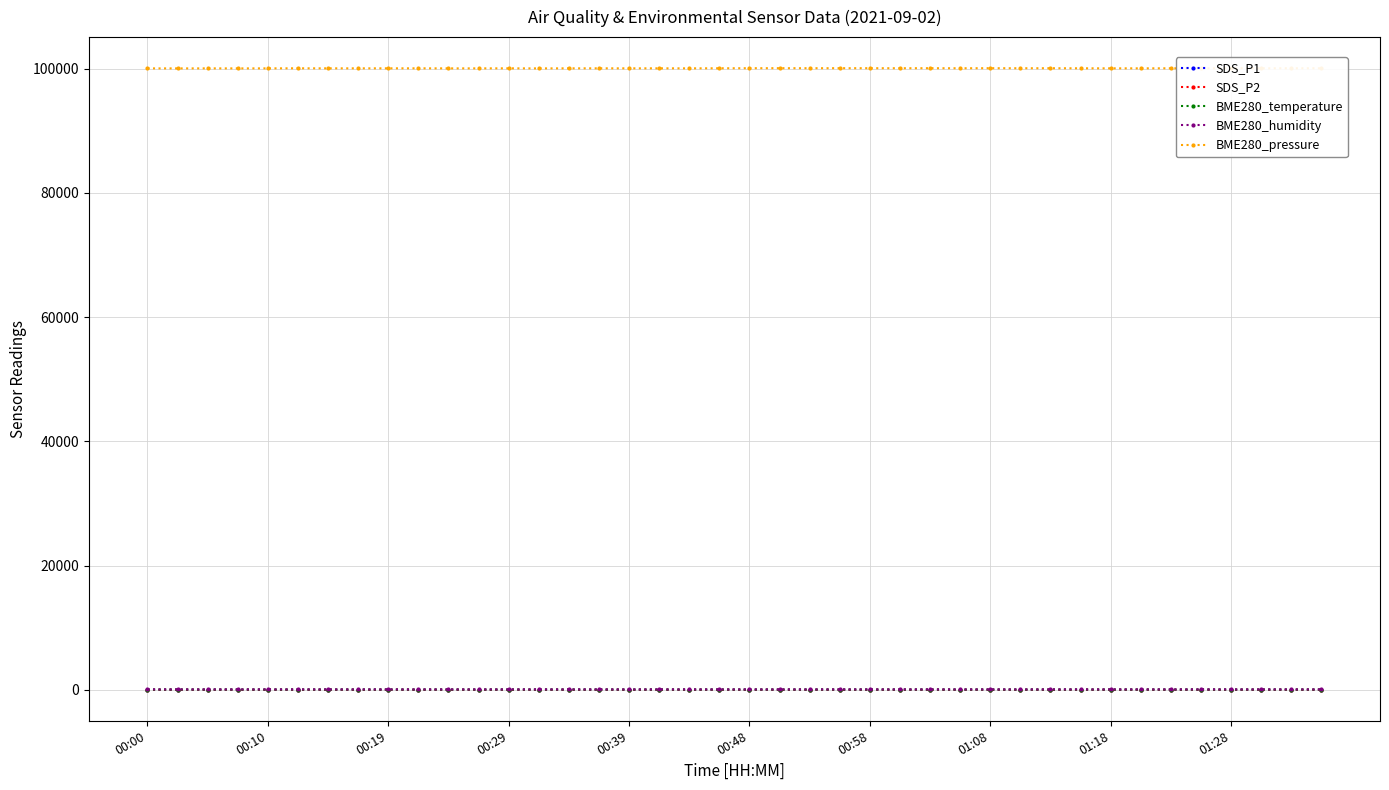

True or false: BME280_temperature and SDS_P1 cross at least once.

False